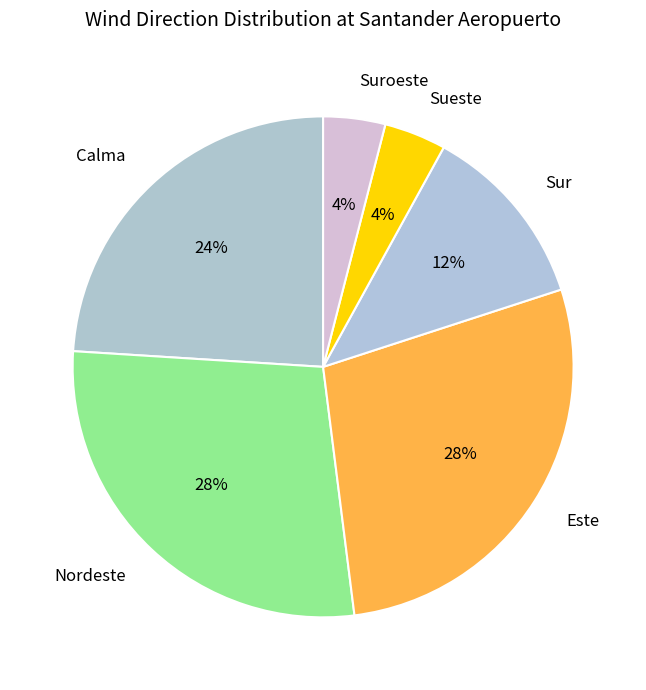

Is it true that Sur is 23% of the pie?

False